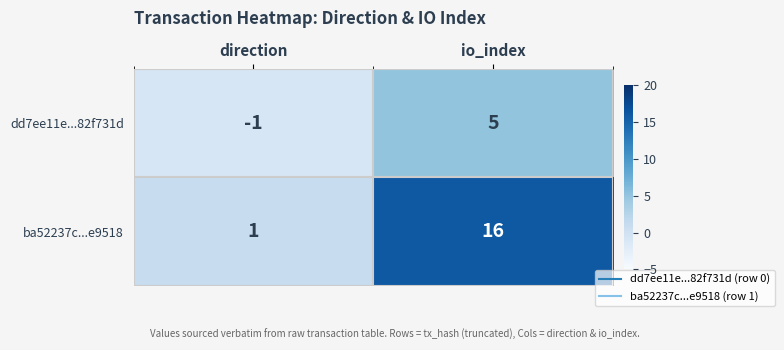

Rank the series by their average value, from highest to lowest.

ba52237c...e9518, dd7ee11e...82f731d